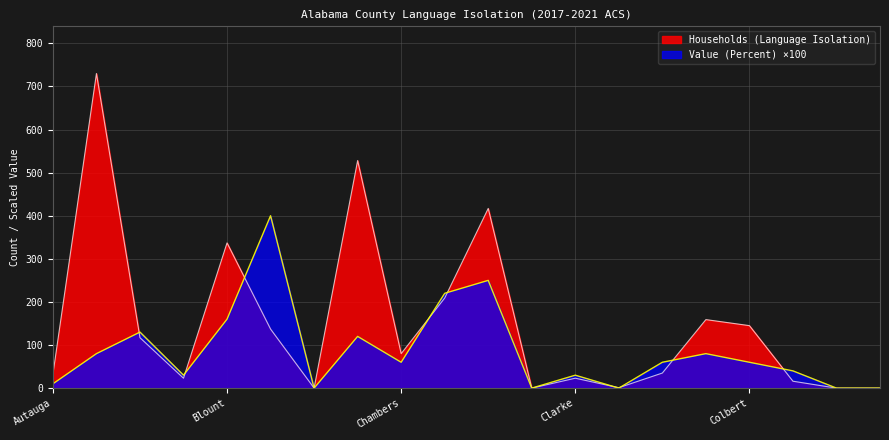

What is the label of the 16th point from the right?

Blount